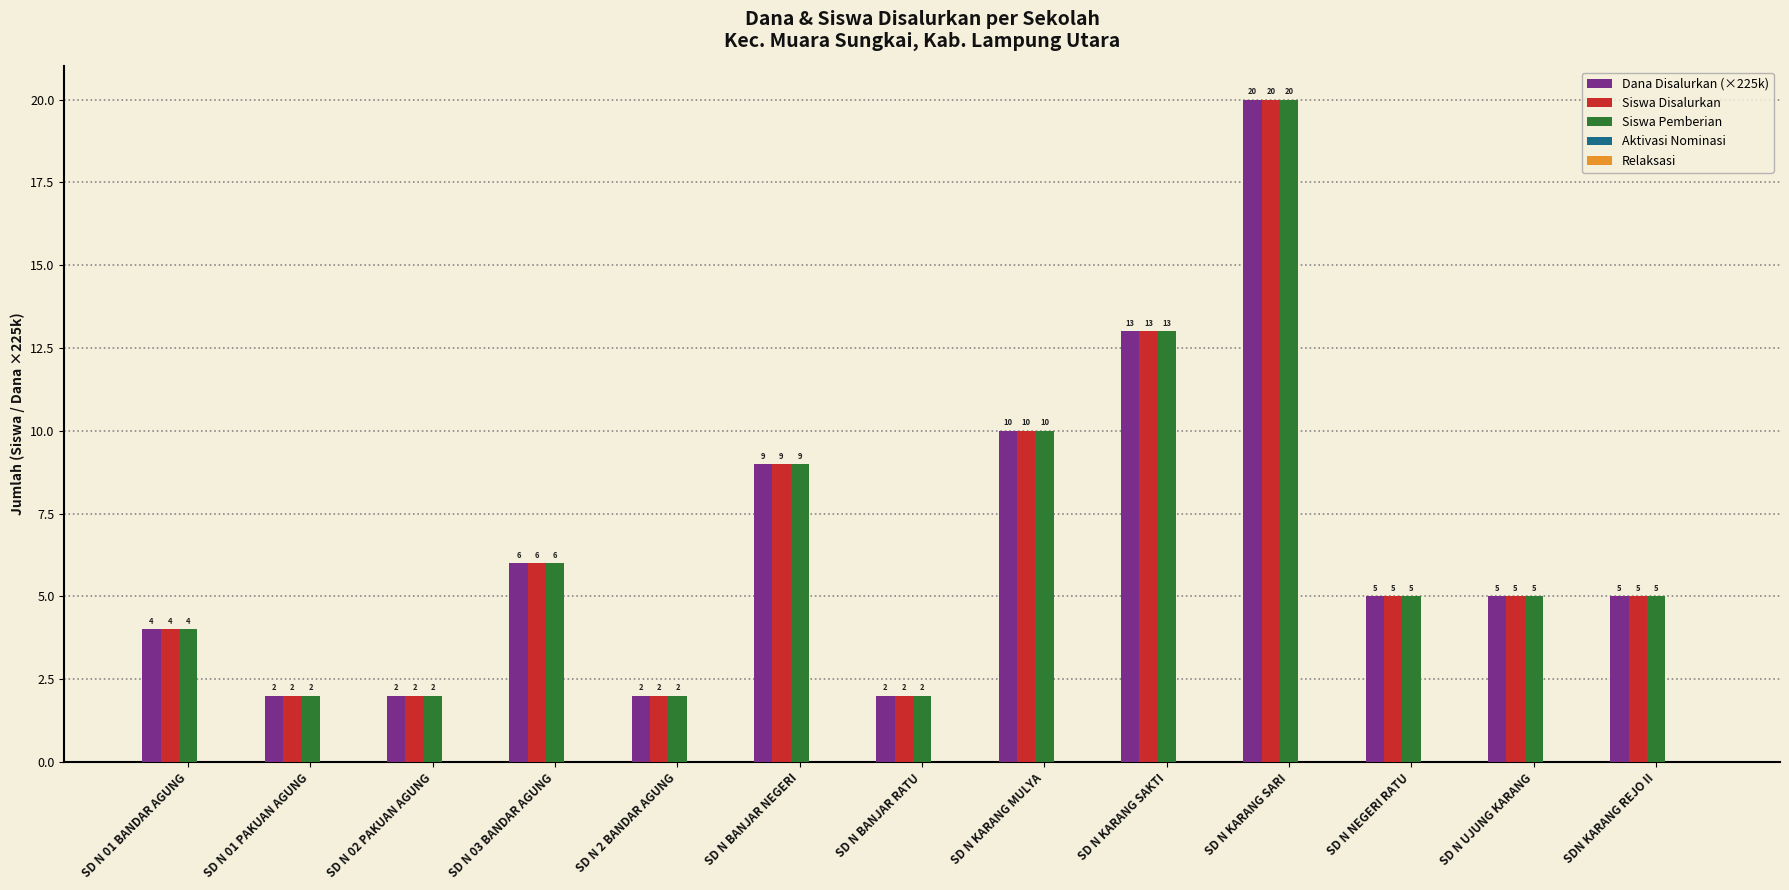

How many data points in Dana Disalurkan (×225k) are less than 5?

5